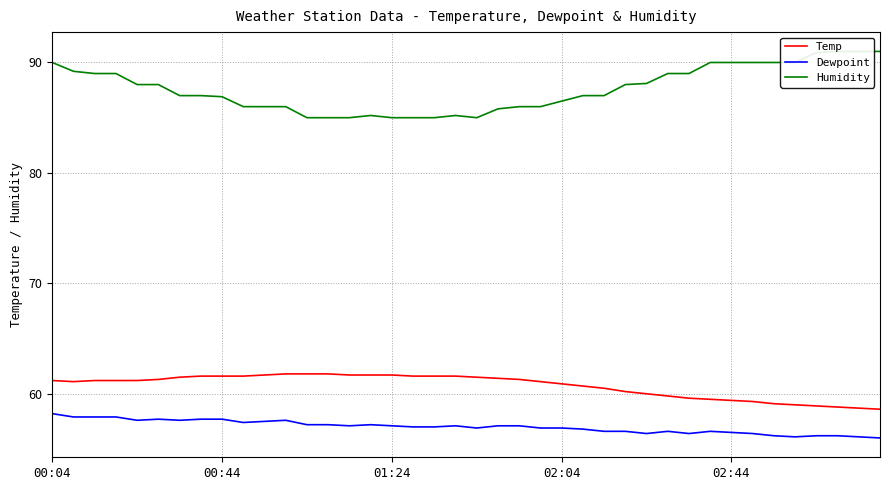

How many data points does each series have?

40